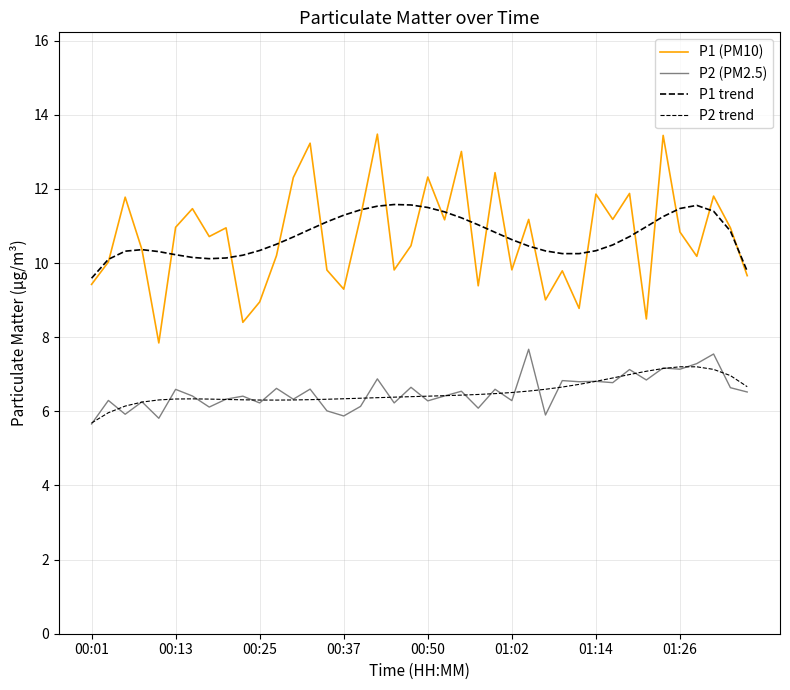

Does the chart have visible grid lines?

Yes